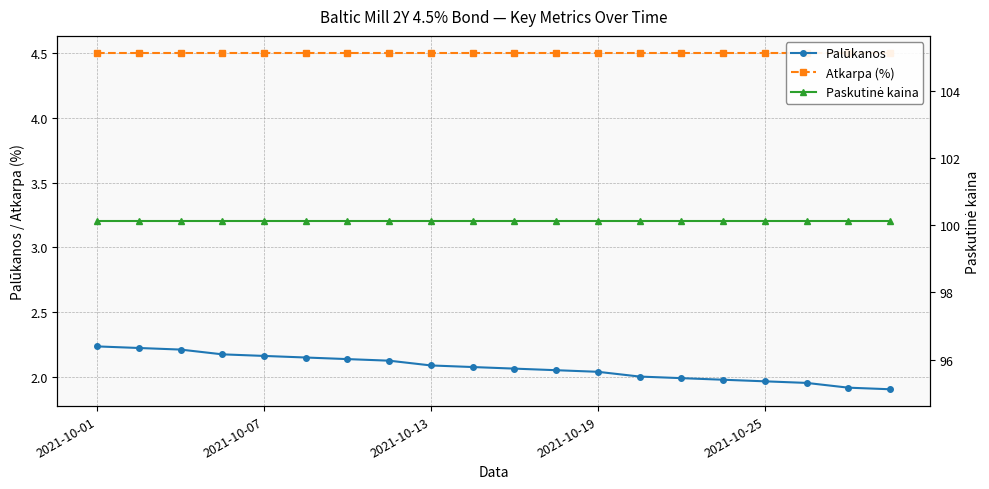

True or false: Paskutinė kaina has more than 2 interior local peaks.

False